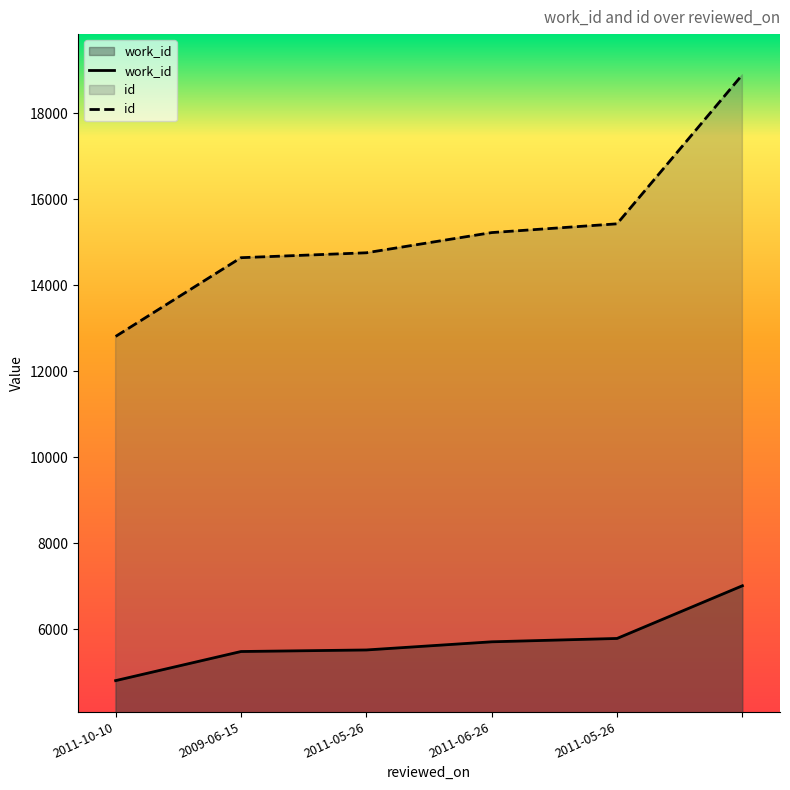

True or false: id and work_id cross at least once.

False